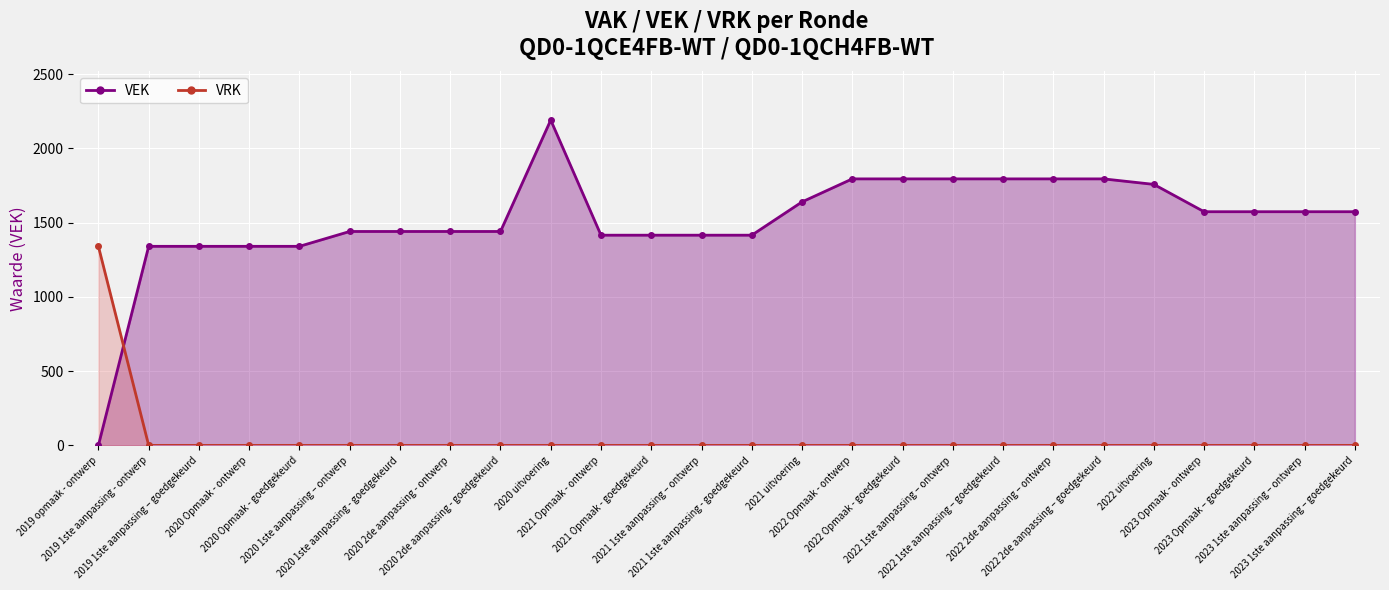

True or false: VRK line has more than 1 interior local peaks.

False